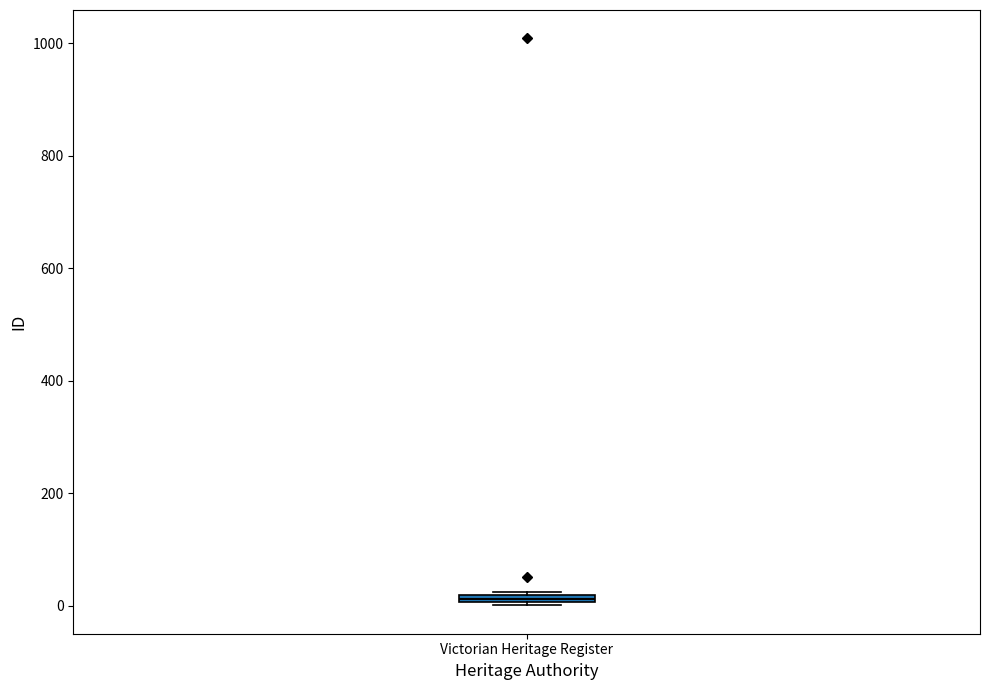

Where is the upper edge of the box for Victorian Heritage Register on the y-axis? The values are not printed on the chart, so give them approximately, as read against the axis.

20